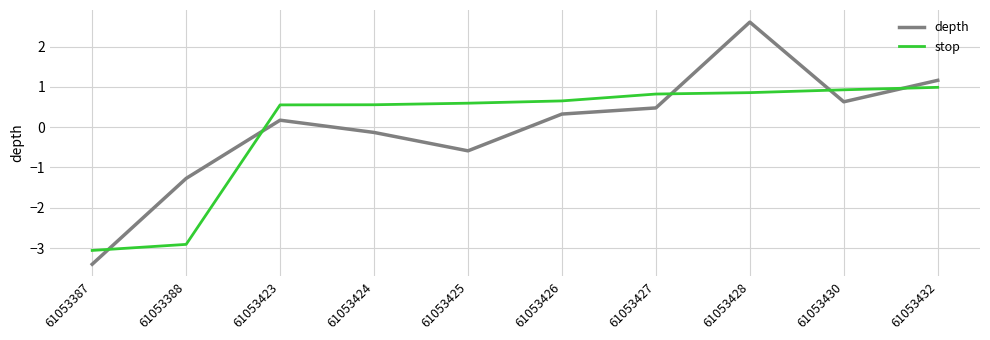

The stop series shows 1.7 at 61053432. True or false?

False